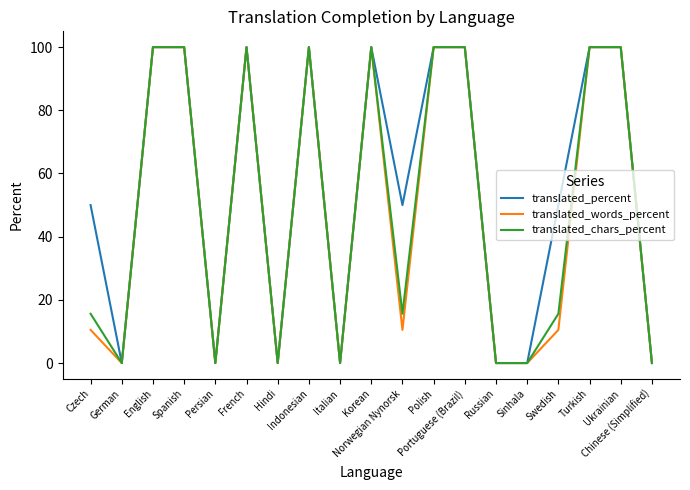

What is the highest value of the translated_percent series?

100.0